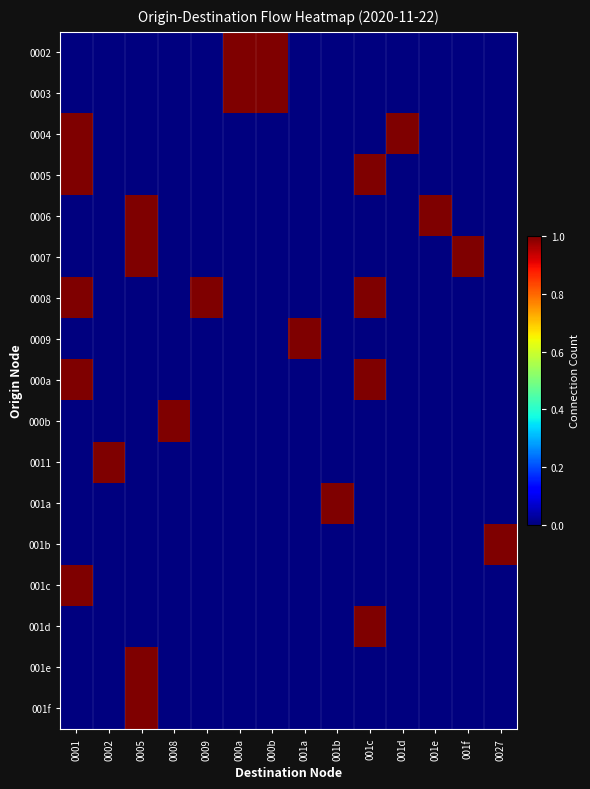

Reading left to right, extract all data points from this chart.

0002: 0001=0	0002=0	0005=0	0008=0	0009=0	000a=1	000b=1	001a=0	001b=0	001c=0	001d=0	001e=0	001f=0	0027=0
0003: 0001=0	0002=0	0005=0	0008=0	0009=0	000a=1	000b=1	001a=0	001b=0	001c=0	001d=0	001e=0	001f=0	0027=0
0004: 0001=1	0002=0	0005=0	0008=0	0009=0	000a=0	000b=0	001a=0	001b=0	001c=0	001d=1	001e=0	001f=0	0027=0
0005: 0001=1	0002=0	0005=0	0008=0	0009=0	000a=0	000b=0	001a=0	001b=0	001c=1	001d=0	001e=0	001f=0	0027=0
0006: 0001=0	0002=0	0005=1	0008=0	0009=0	000a=0	000b=0	001a=0	001b=0	001c=0	001d=0	001e=1	001f=0	0027=0
0007: 0001=0	0002=0	0005=1	0008=0	0009=0	000a=0	000b=0	001a=0	001b=0	001c=0	001d=0	001e=0	001f=1	0027=0
0008: 0001=1	0002=0	0005=0	0008=0	0009=1	000a=0	000b=0	001a=0	001b=0	001c=1	001d=0	001e=0	001f=0	0027=0
0009: 0001=0	0002=0	0005=0	0008=0	0009=0	000a=0	000b=0	001a=1	001b=0	001c=0	001d=0	001e=0	001f=0	0027=0
000a: 0001=1	0002=0	0005=0	0008=0	0009=0	000a=0	000b=0	001a=0	001b=0	001c=1	001d=0	001e=0	001f=0	0027=0
000b: 0001=0	0002=0	0005=0	0008=1	0009=0	000a=0	000b=0	001a=0	001b=0	001c=0	001d=0	001e=0	001f=0	0027=0
0011: 0001=0	0002=1	0005=0	0008=0	0009=0	000a=0	000b=0	001a=0	001b=0	001c=0	001d=0	001e=0	001f=0	0027=0
001a: 0001=0	0002=0	0005=0	0008=0	0009=0	000a=0	000b=0	001a=0	001b=1	001c=0	001d=0	001e=0	001f=0	0027=0
001b: 0001=0	0002=0	0005=0	0008=0	0009=0	000a=0	000b=0	001a=0	001b=0	001c=0	001d=0	001e=0	001f=0	0027=1
001c: 0001=1	0002=0	0005=0	0008=0	0009=0	000a=0	000b=0	001a=0	001b=0	001c=0	001d=0	001e=0	001f=0	0027=0
001d: 0001=0	0002=0	0005=0	0008=0	0009=0	000a=0	000b=0	001a=0	001b=0	001c=1	001d=0	001e=0	001f=0	0027=0
001e: 0001=0	0002=0	0005=1	0008=0	0009=0	000a=0	000b=0	001a=0	001b=0	001c=0	001d=0	001e=0	001f=0	0027=0
001f: 0001=0	0002=0	0005=1	0008=0	0009=0	000a=0	000b=0	001a=0	001b=0	001c=0	001d=0	001e=0	001f=0	0027=0